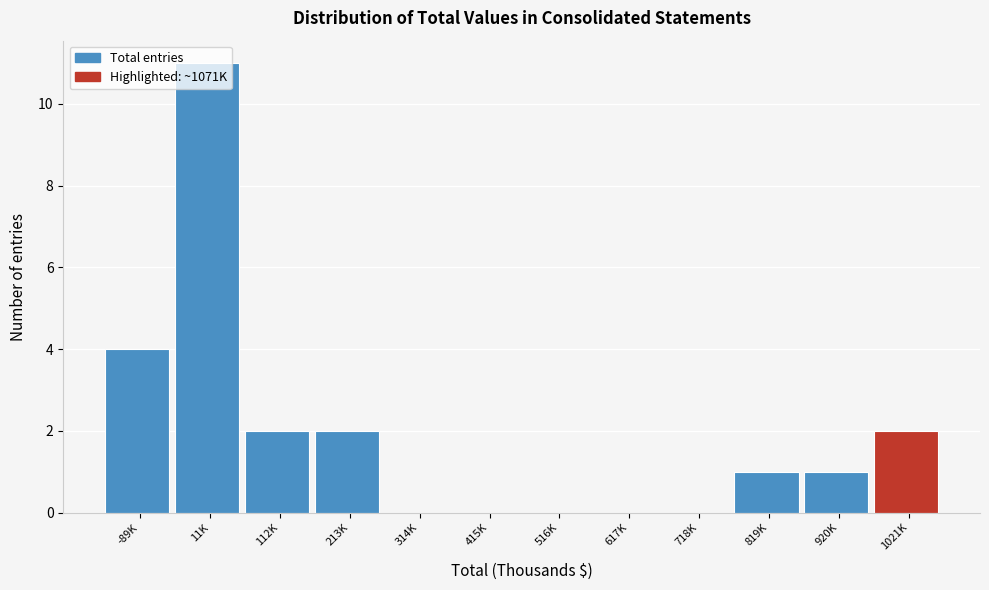

What is the greatest value displayed?

11